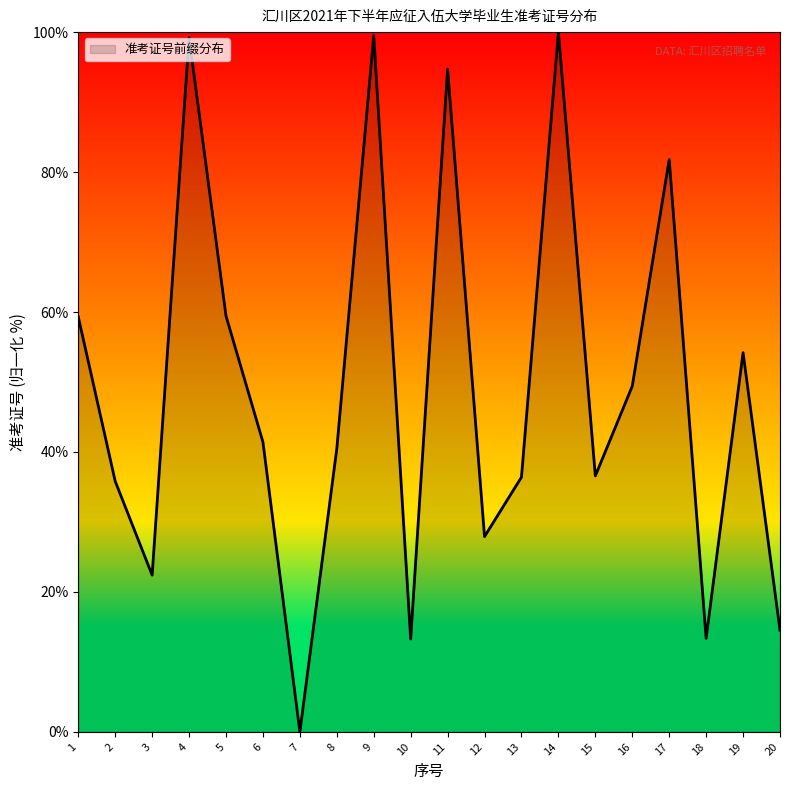

What is the change in value from 8 to 18?

-27.1